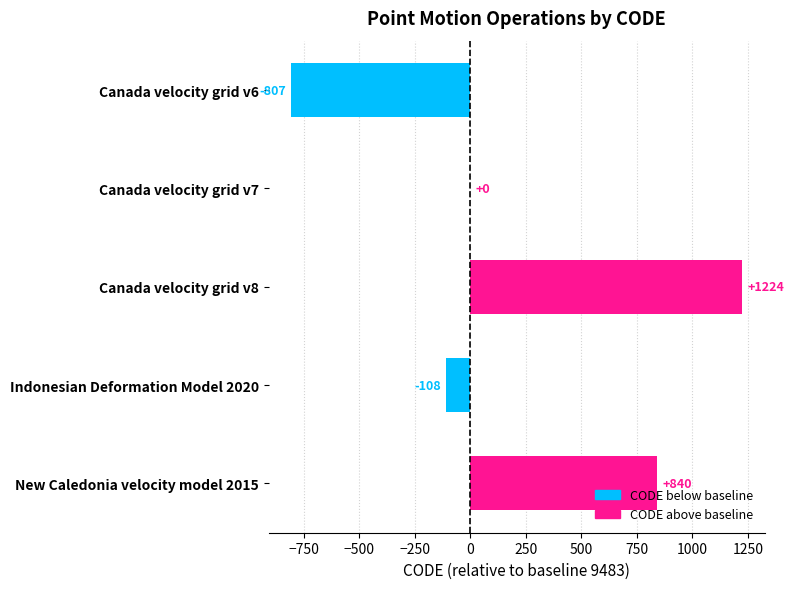

Is it true that the value at Canada velocity grid v6 is -1397?

False